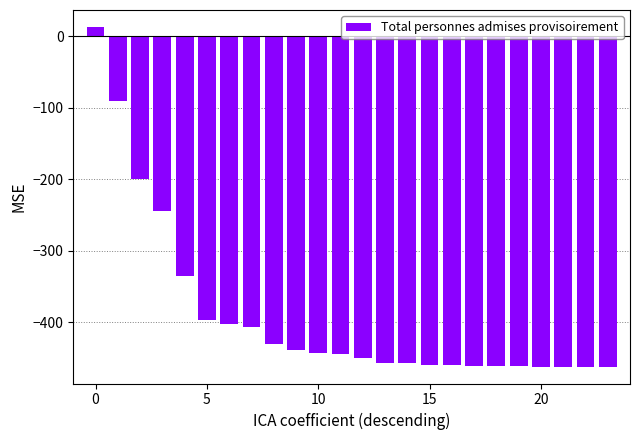

How many data points are less than -444?

12